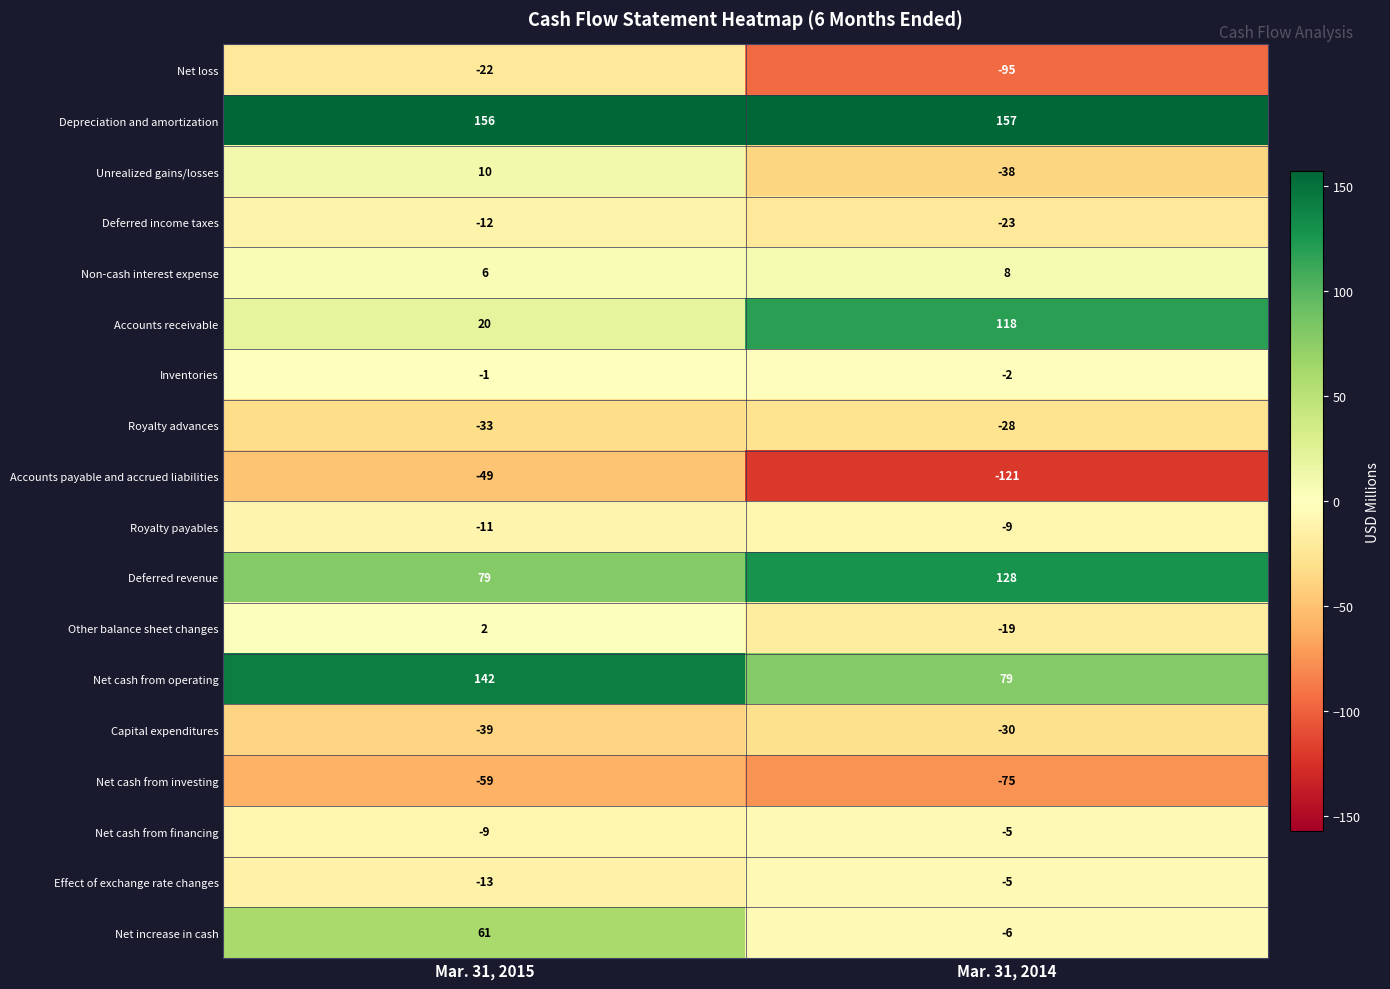

True or false: Net cash from financing has a value of -5 at Mar. 31, 2014.

True